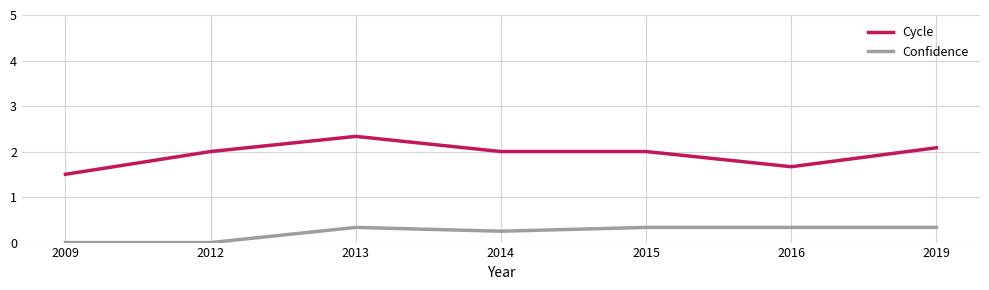

True or false: Cycle and Confidence intersect in this chart.

False